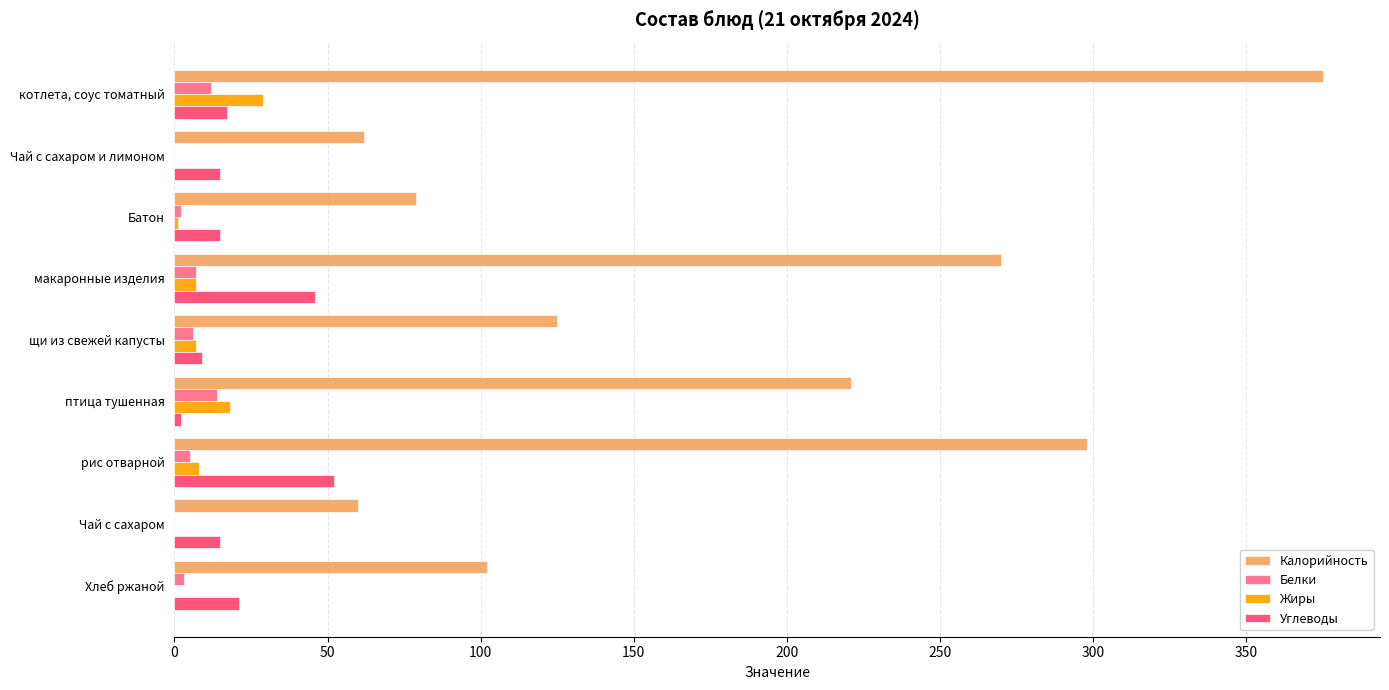

What is the greatest value displayed?

375